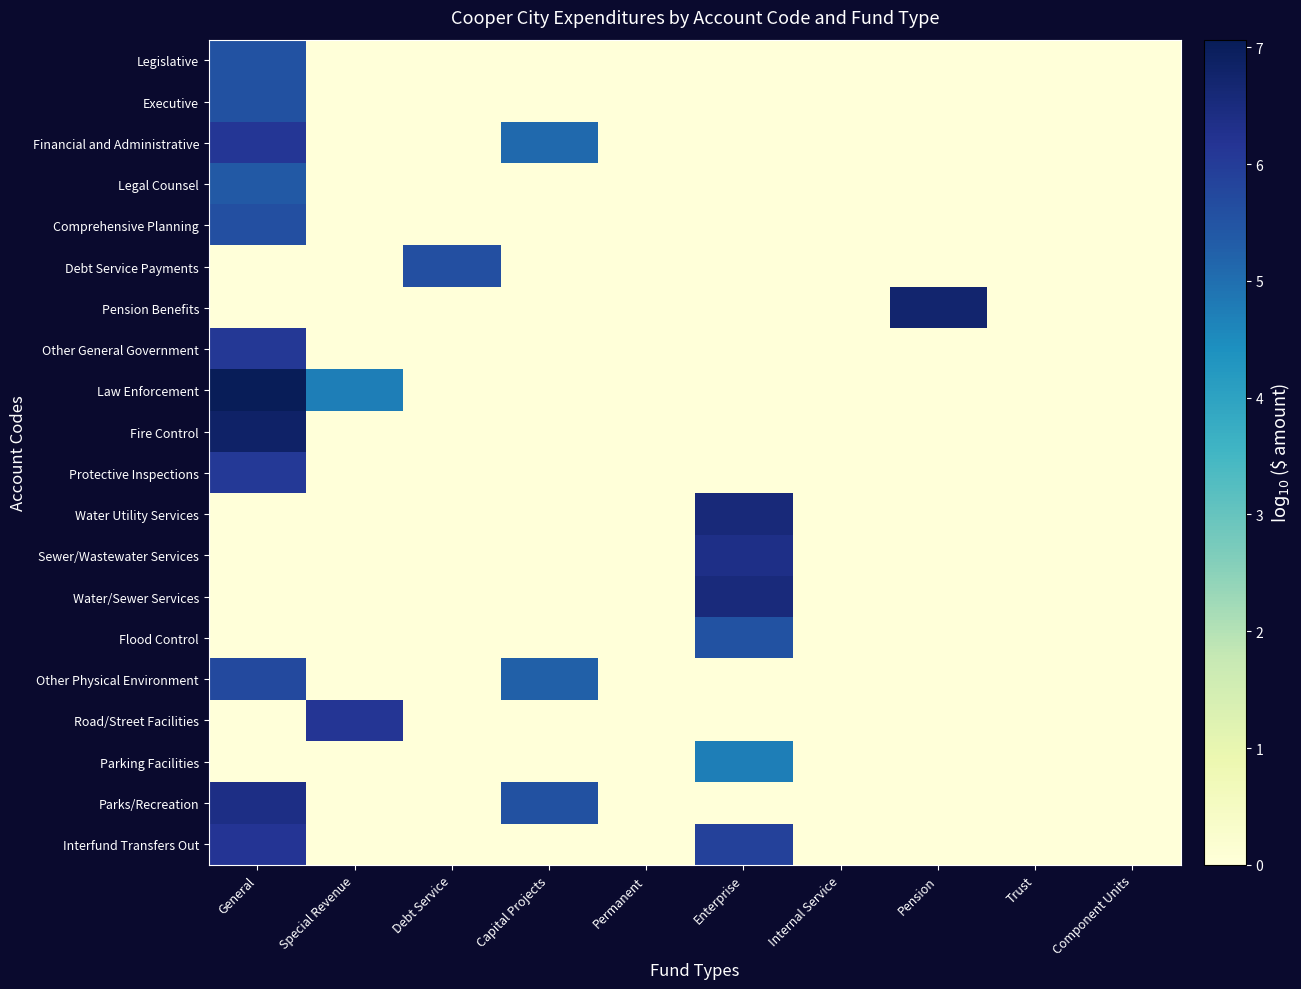

At which category is the sum across all series the highest?

General